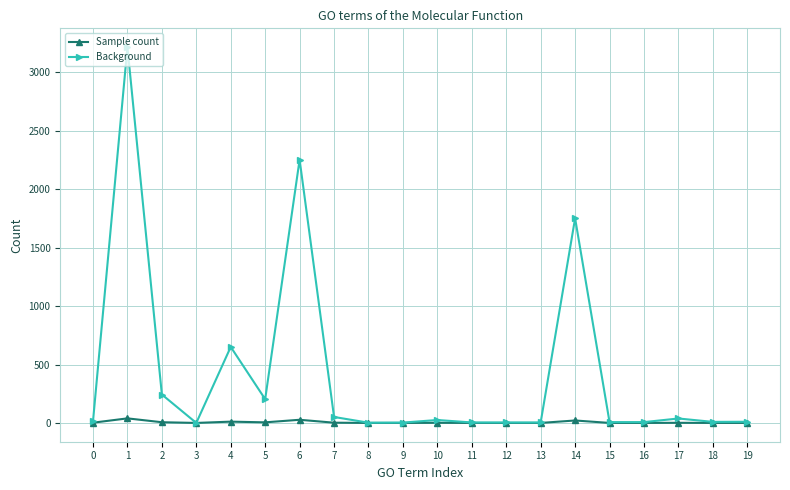

What is the sum of the Background values at 17 and 1?

3255